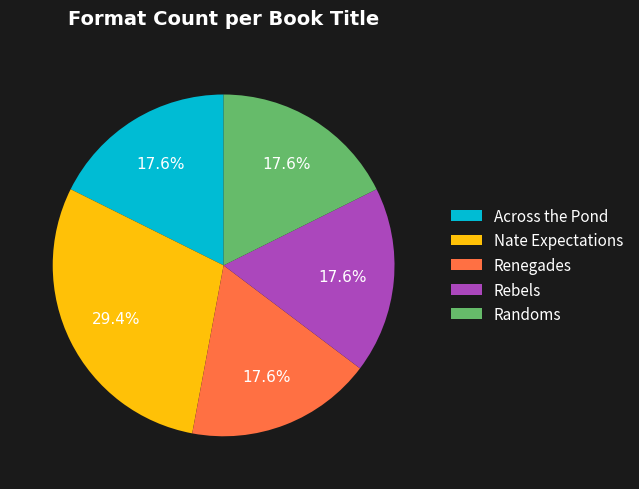

What percentage is NOT represented by Renegades?

82.4%